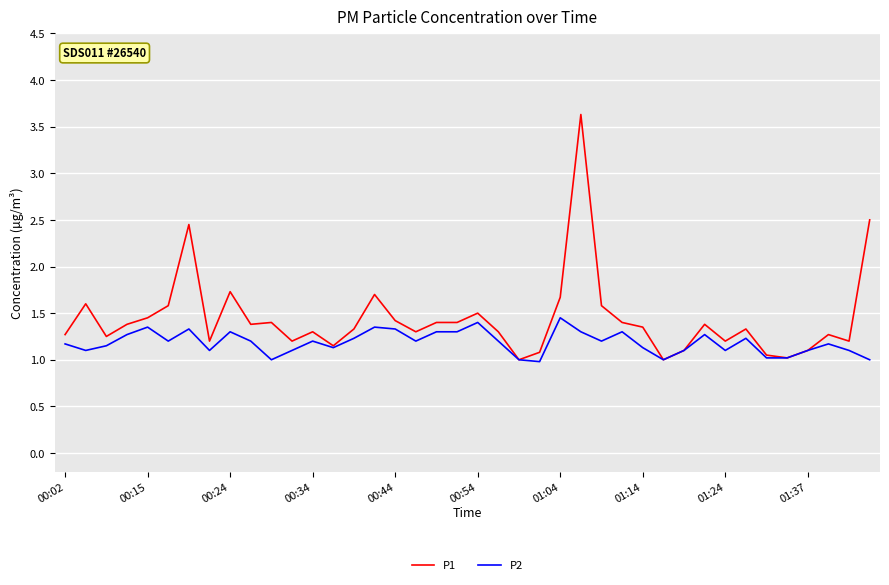

What is the lowest value of the P2 series?

1.0